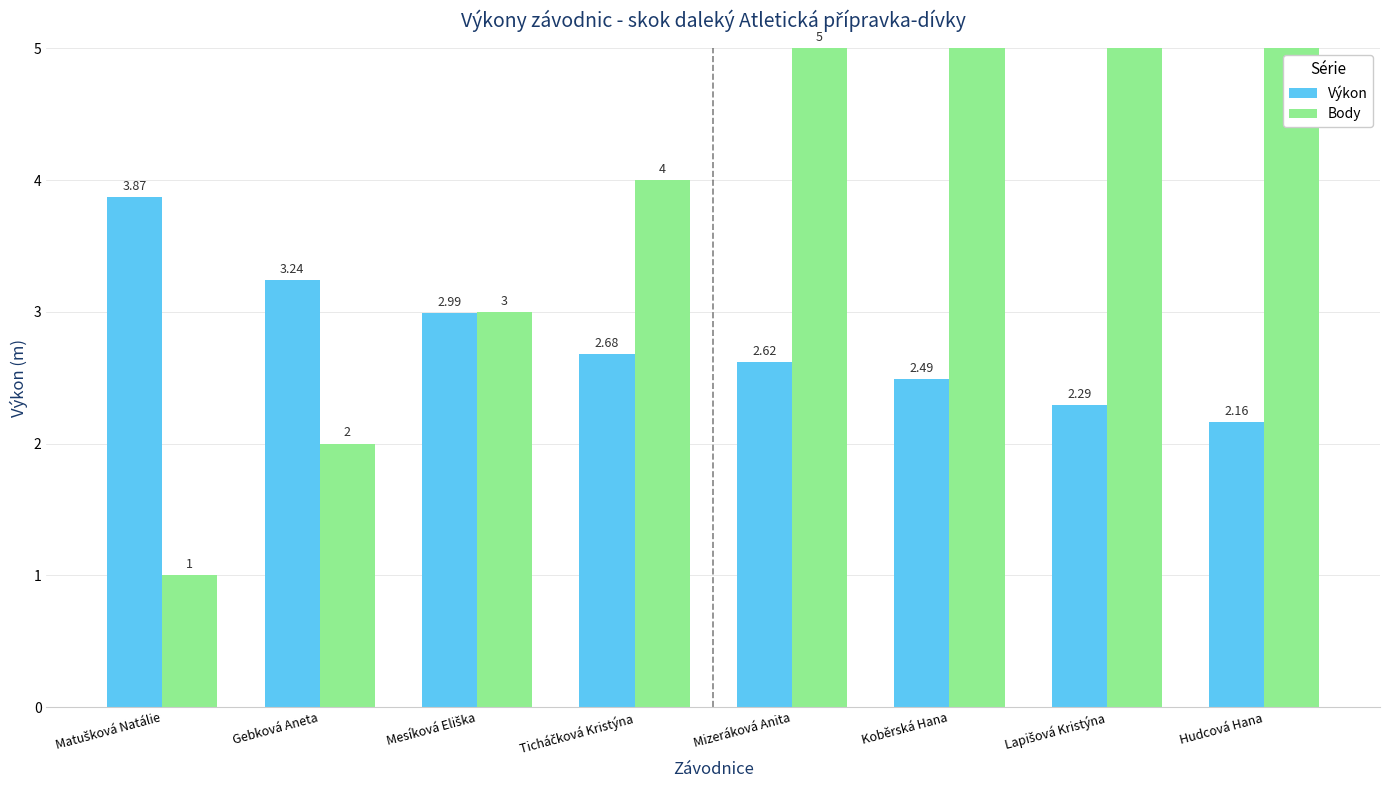

At how many categories does at least one series exceed 3?

7